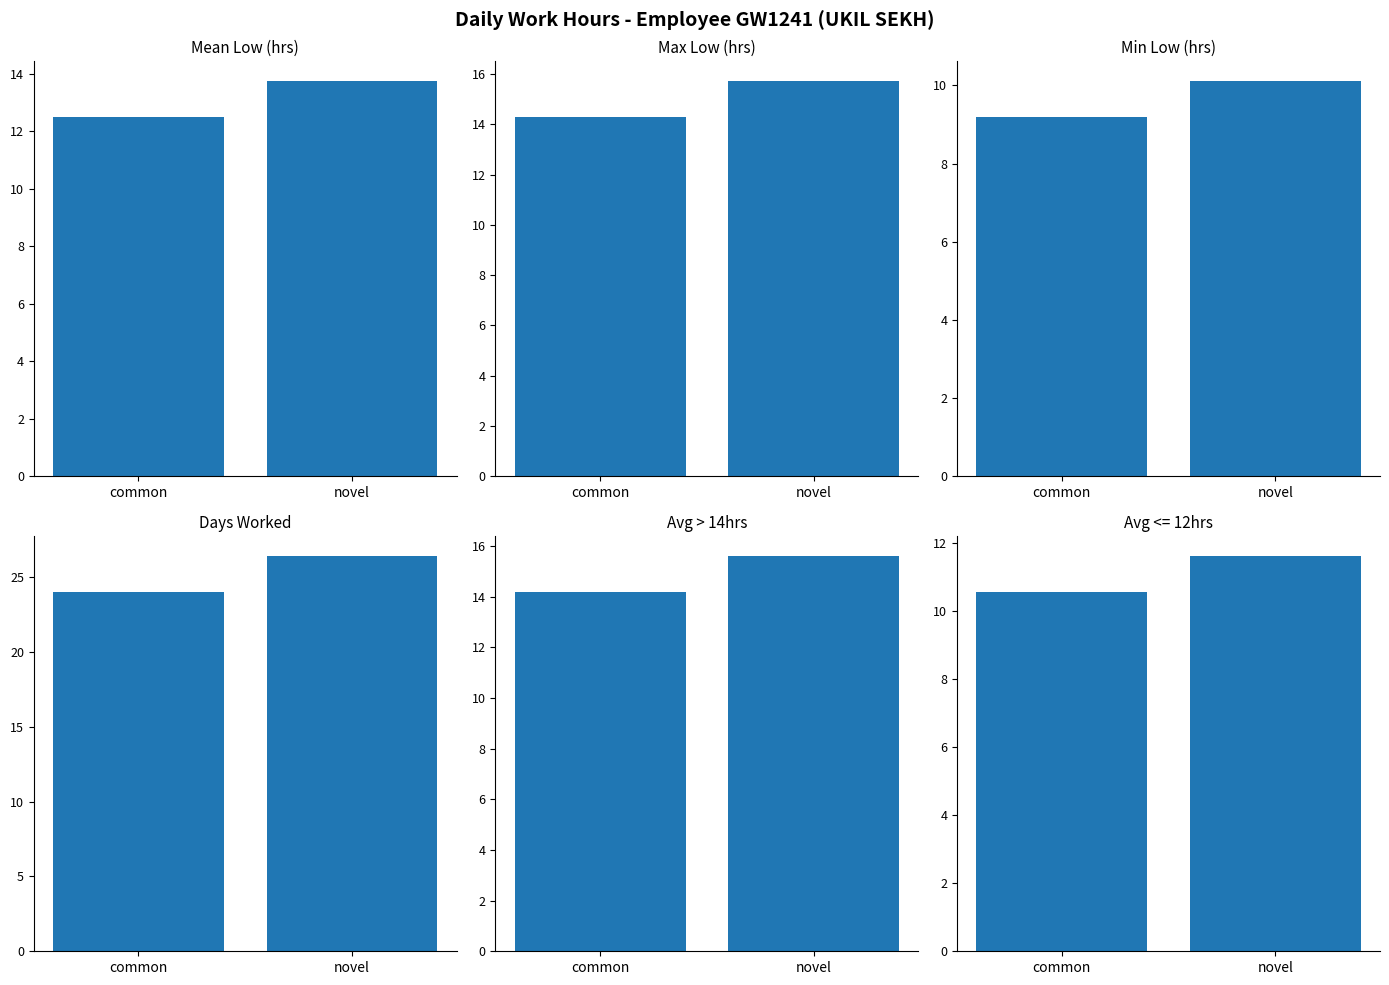

List the labels in order of Max Low (hrs) value, largest first.

novel, common